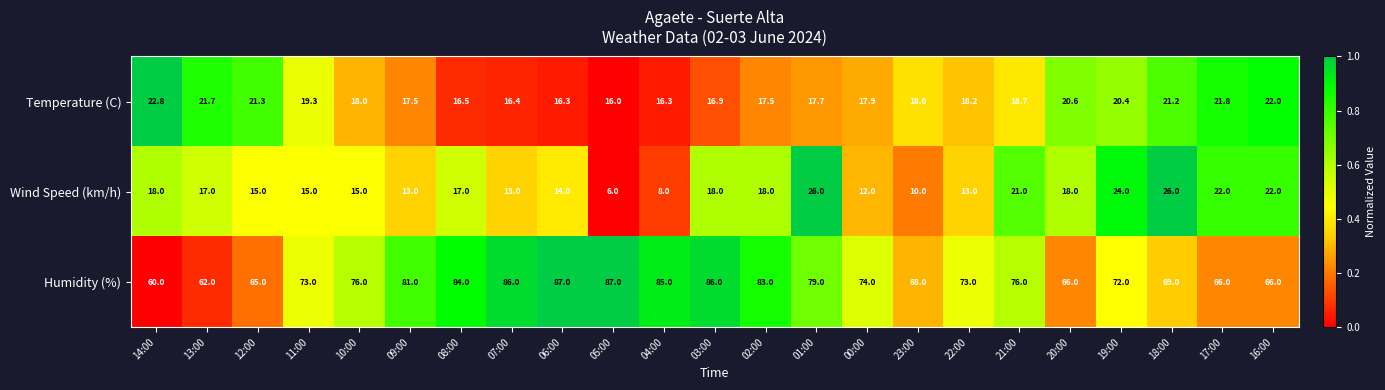

Between 09:00 and 17:00, which series saw the biggest shift?

Humidity (%)